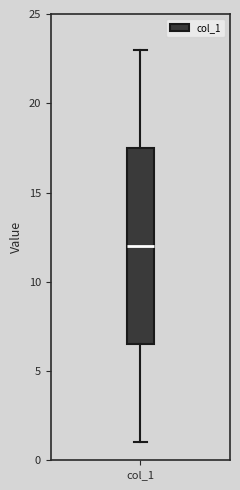

Read this box plot against the y-axis: the position of the median line, the range covered by the box, and the ends of both whiskers. The values are not printed on the chart, so give them approximately, as read against the axis.

median 12.0, box 6.5 to 17.5, whiskers 1.0 to 23.0